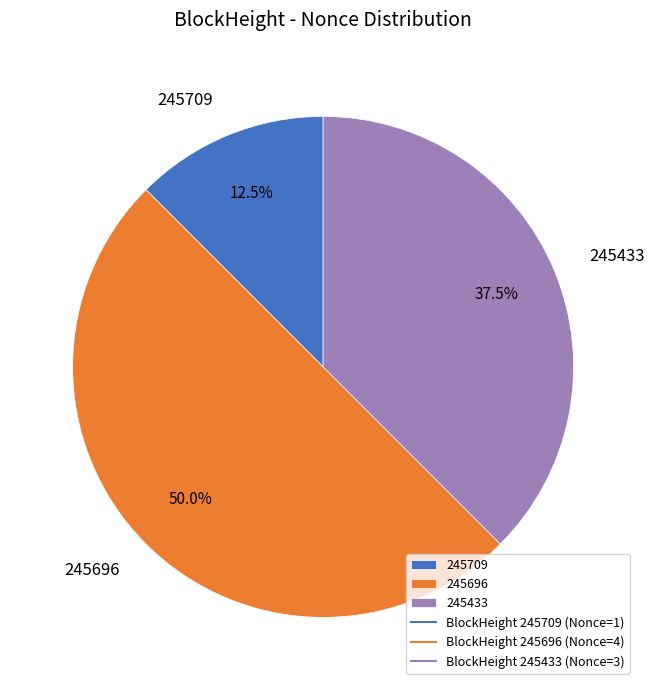

Rank the categories by value from lowest to highest.

245709, 245433, 245696